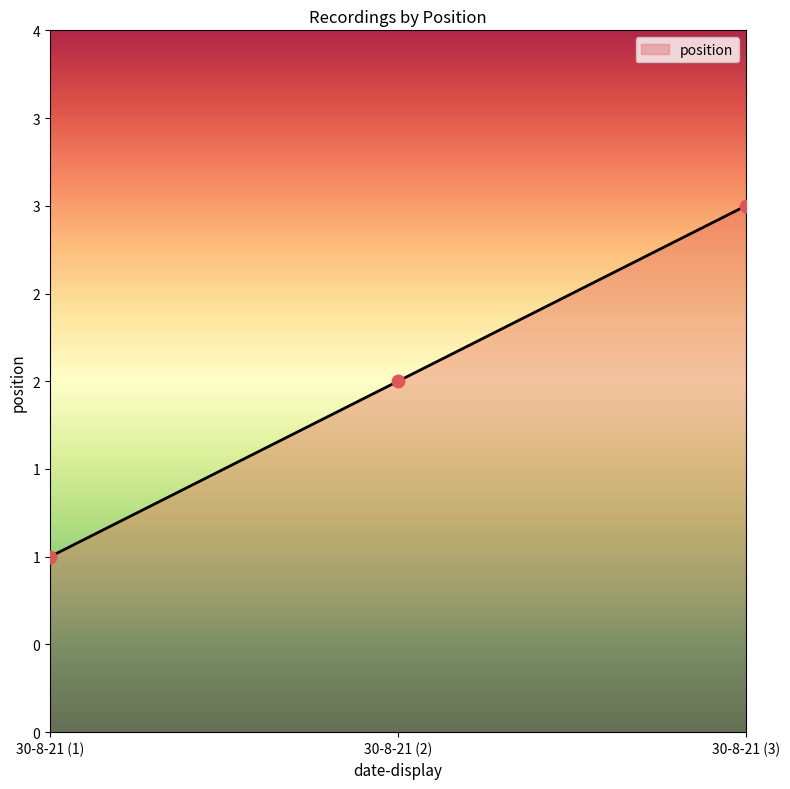

Approximately how many times larger is the value at 30-8-21 (3) compared to 30-8-21 (2)?

1.5